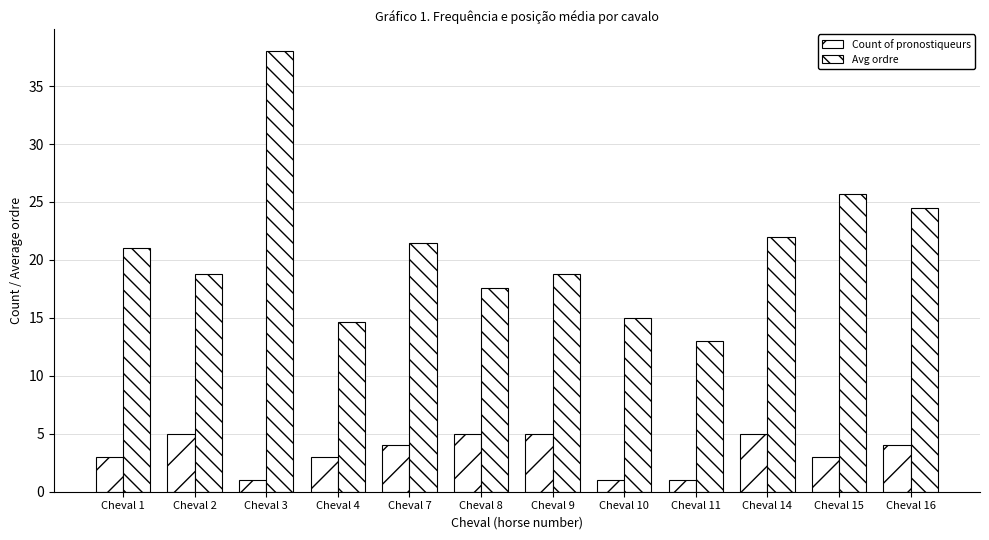

Count the number of data series in this chart.

2